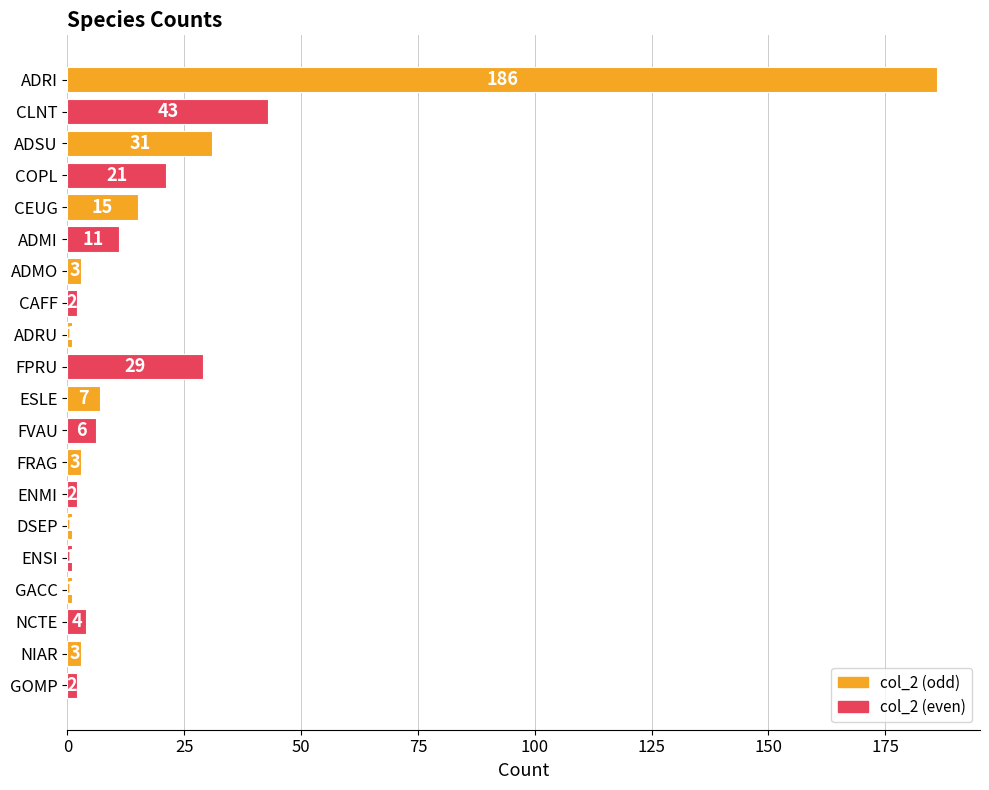

What is the average value?

19